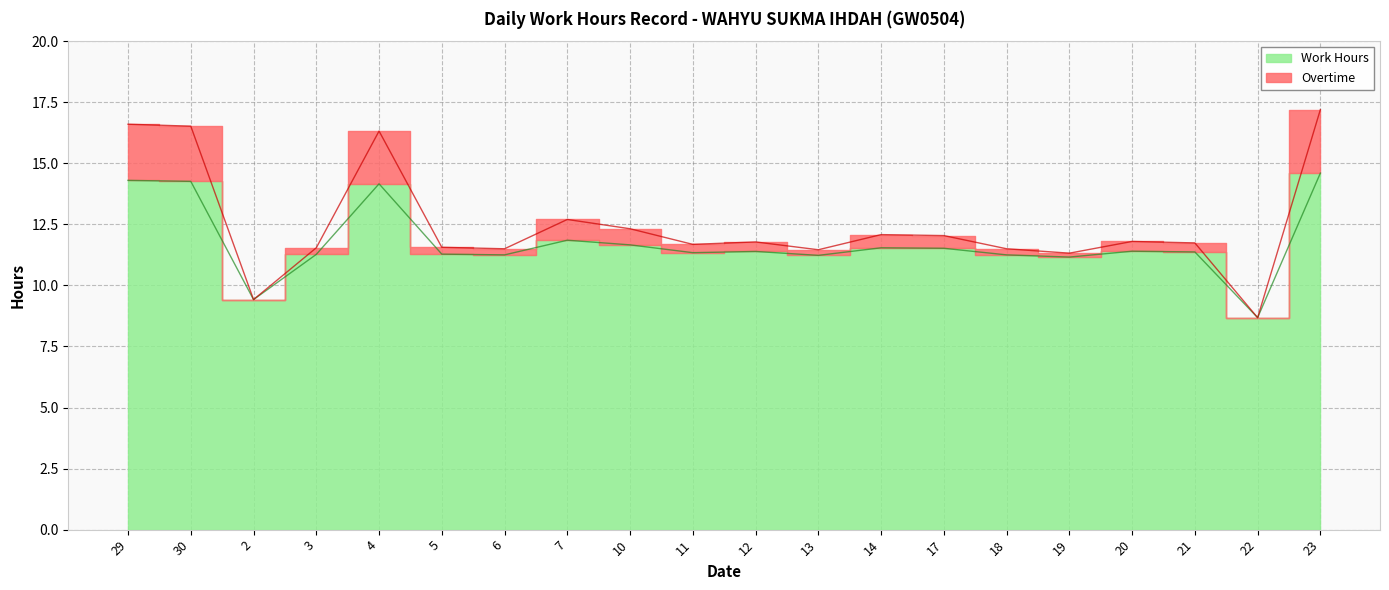

What is the label of the 15th point from the left?

18